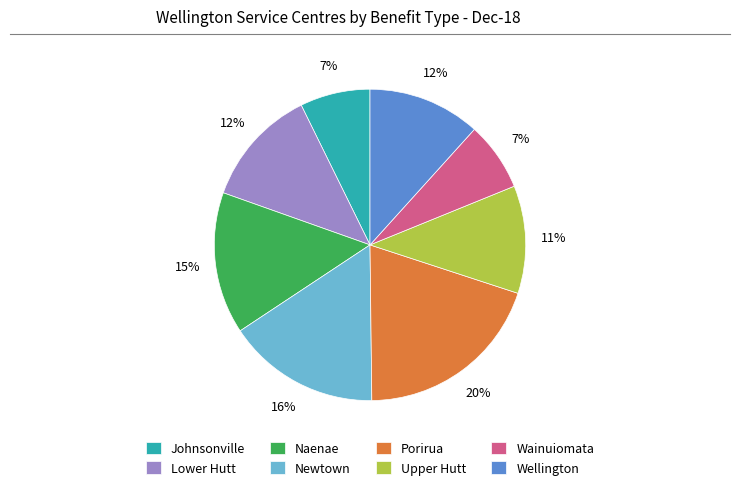

How many slices are in this pie chart?

8